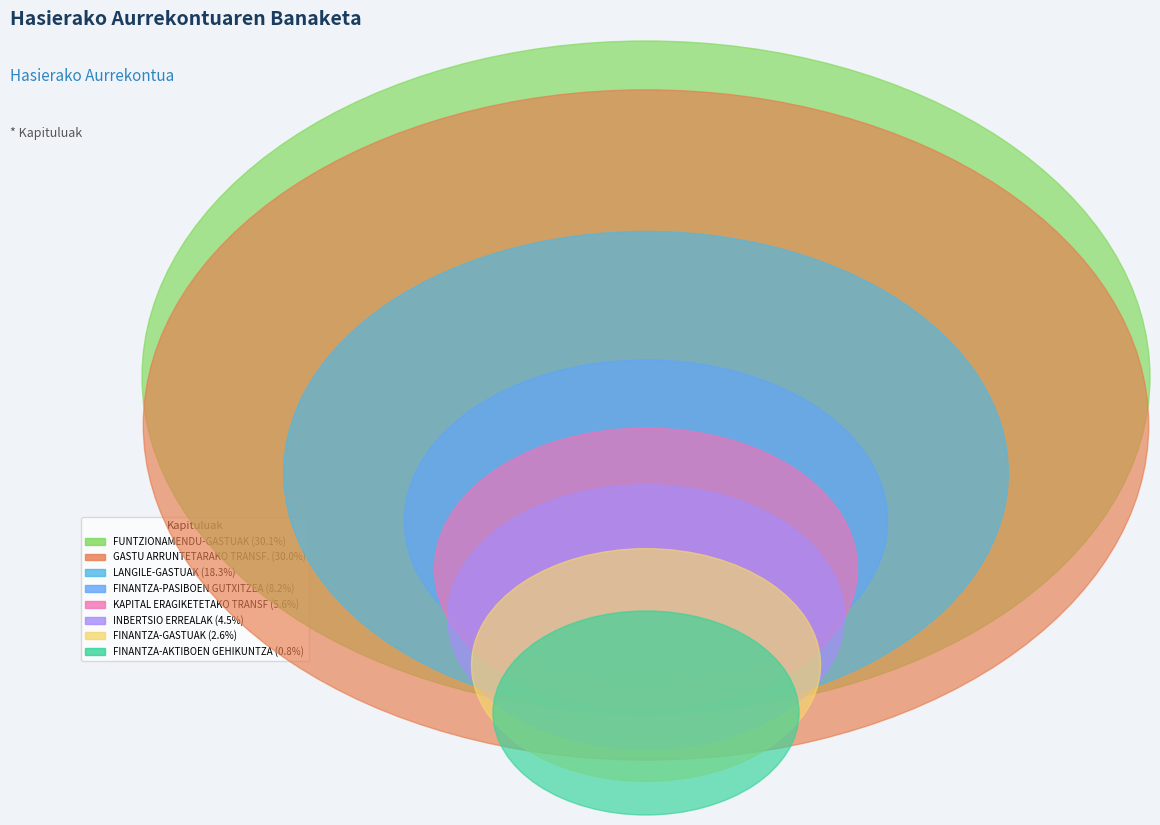

Is FUNTZIONAMENDU-GASTUAK the majority of the pie?

No